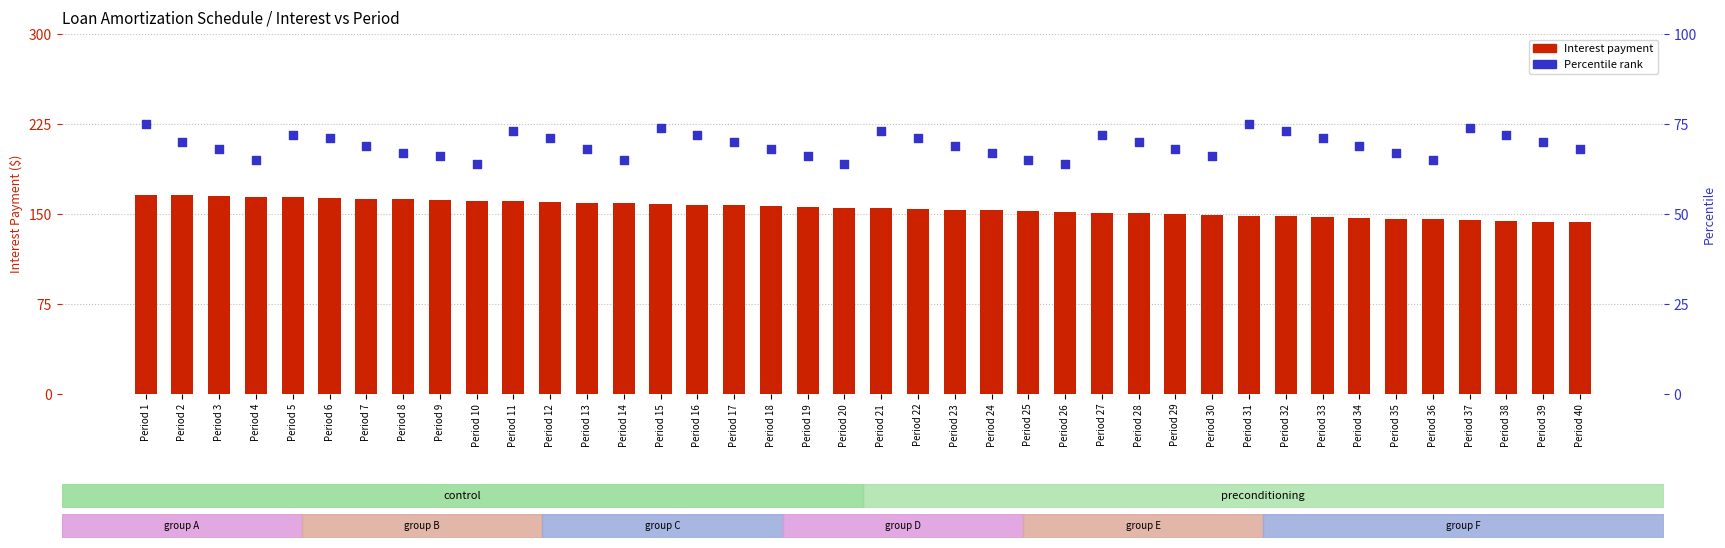

What are all the series names shown in the legend?

Interest payment, Percentile rank